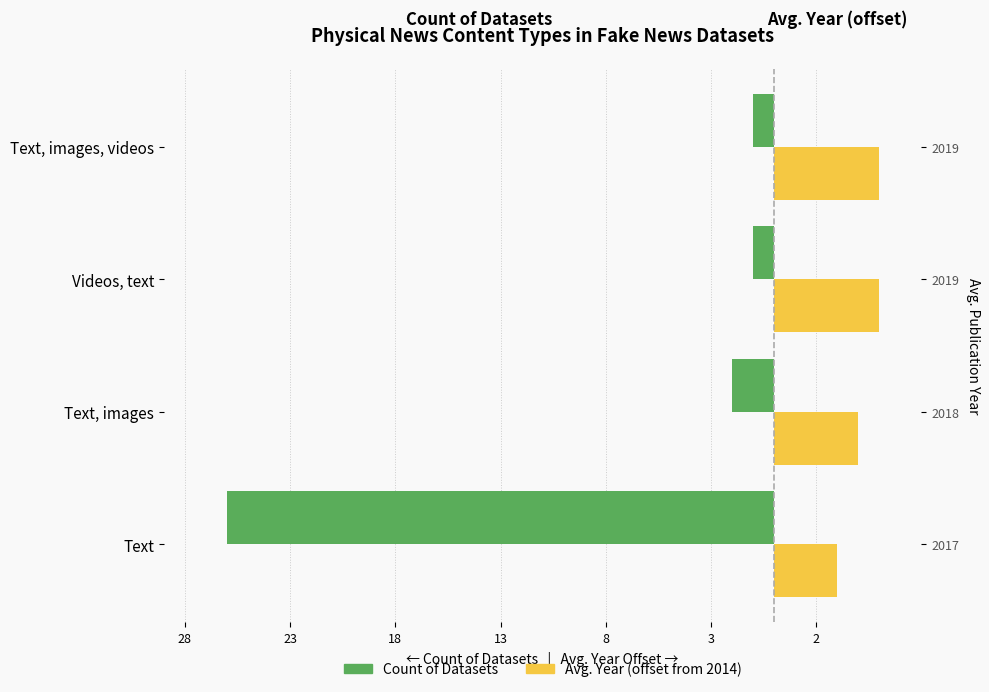

At Videos, text, list the series in order from smallest to largest.

Count of Datasets, Avg. Year (offset from 2014)